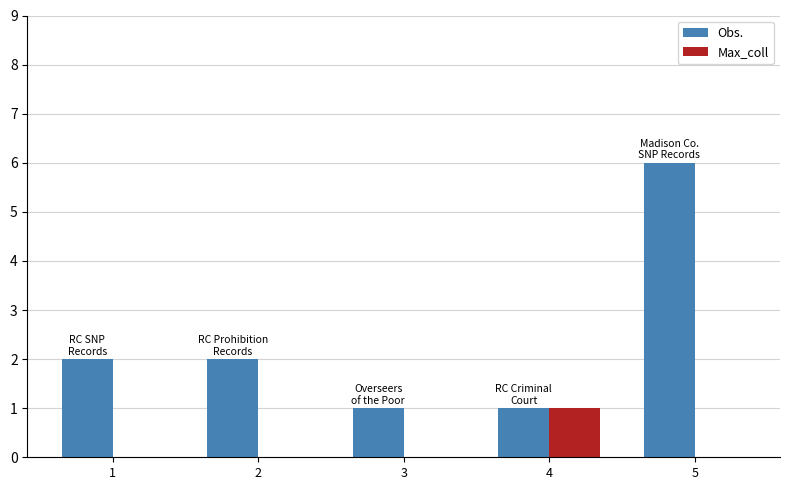

Is it true that Obs. equals 6 at 5?

True